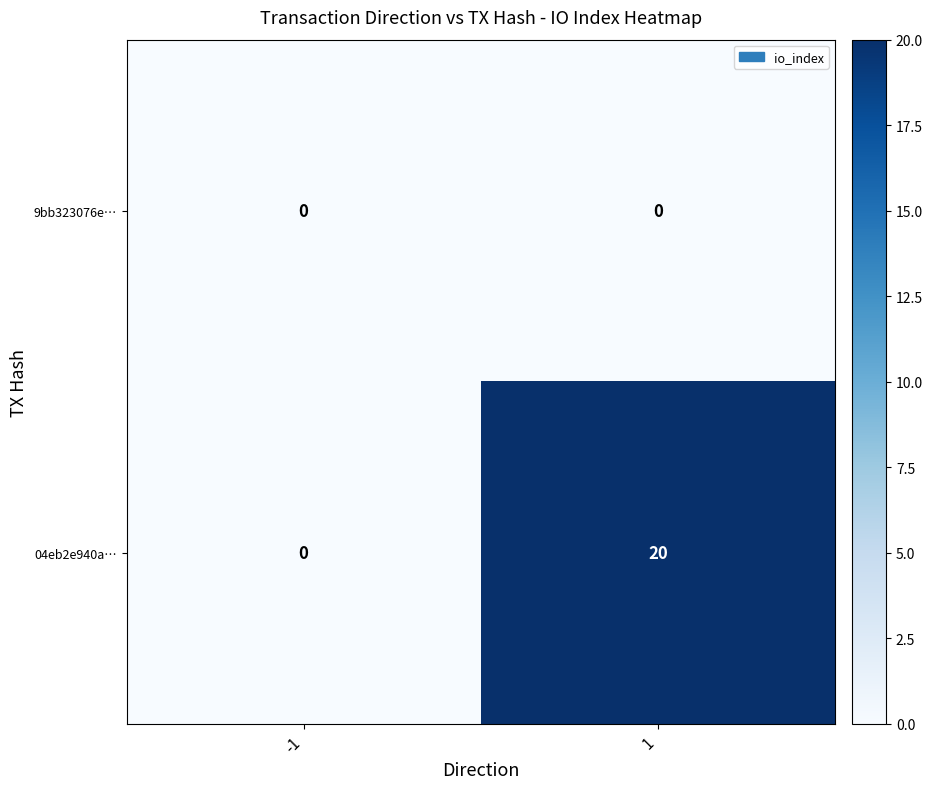

At which category is the sum across all series the highest?

1